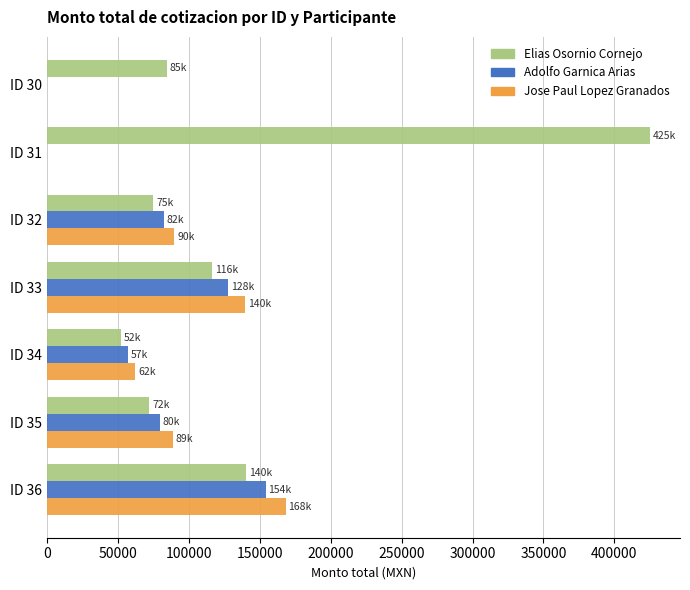

Count the number of categories in the chart.

7